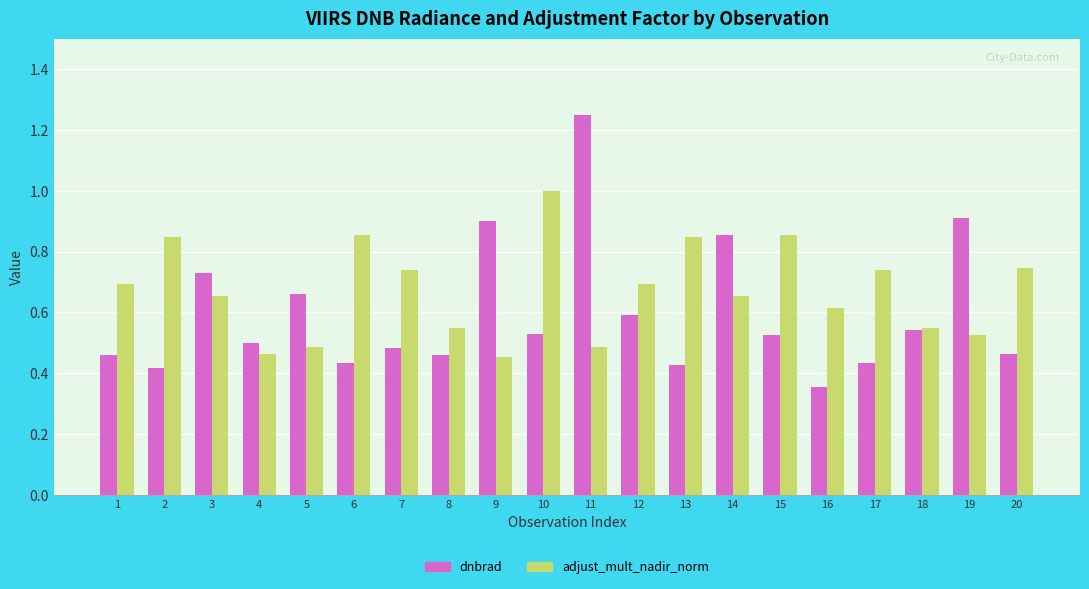

At which label does adjust_mult_nadir_norm reach its peak?

10